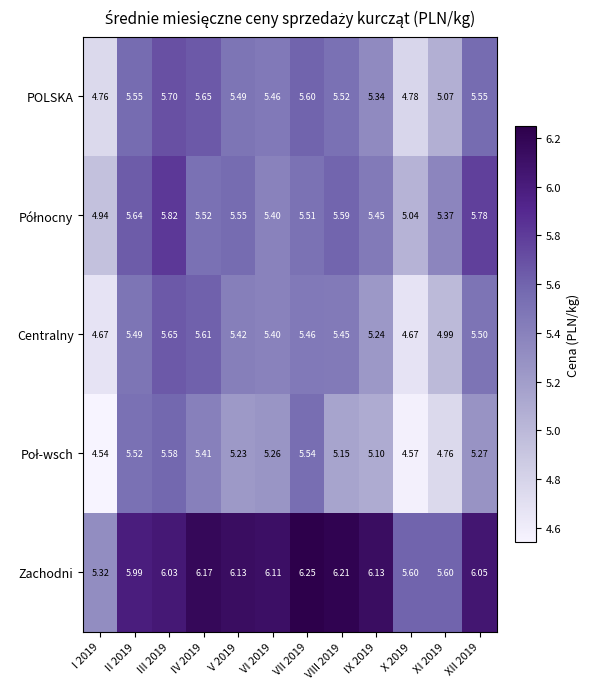

Which series has the largest total across all categories?

Zachodni